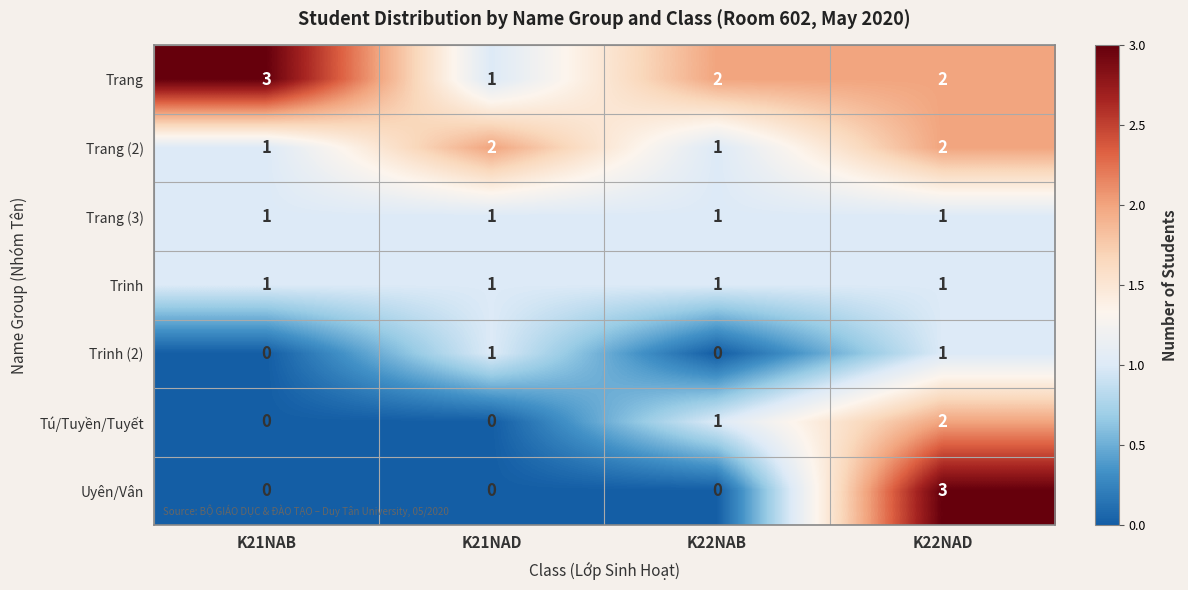

Reading right to left, list all the values displayed in this chart.

Trang: 2	2	1	3
Trang (2): 2	1	2	1
Trang (3): 1	1	1	1
Trinh: 1	1	1	1
Trinh (2): 1	0	1	0
Tú/Tuyền/Tuyết: 2	1	0	0
Uyên/Vân: 3	0	0	0